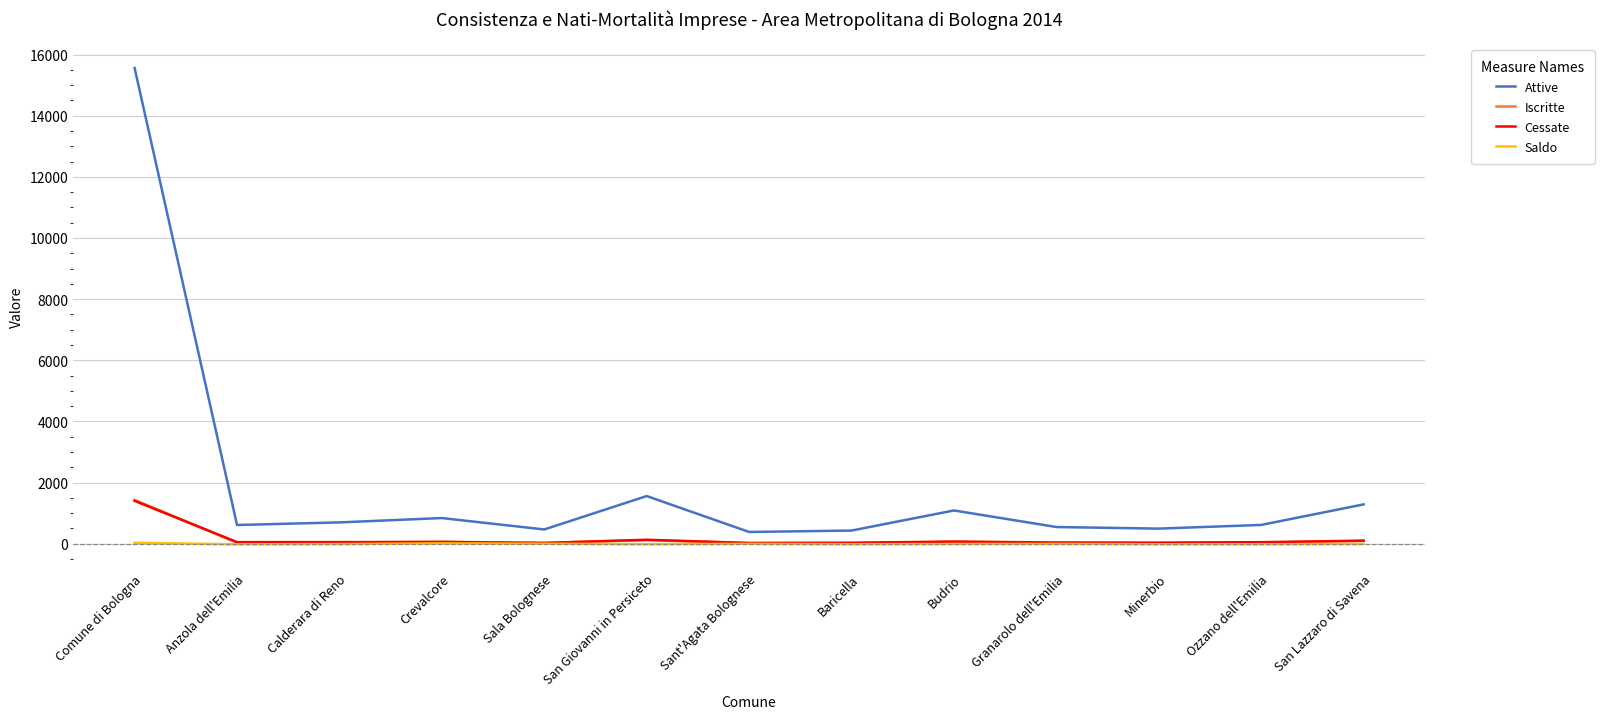

How many lines are shown in the chart?

4